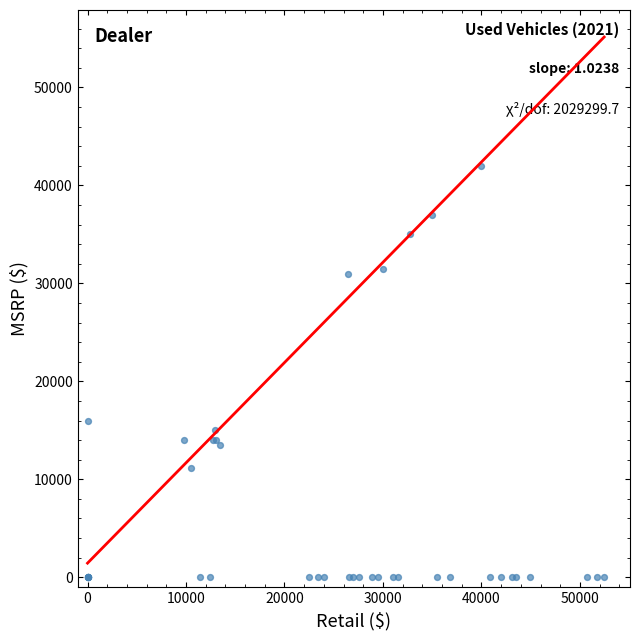

What Y value in the scatter plot is closest to 20997?

16000